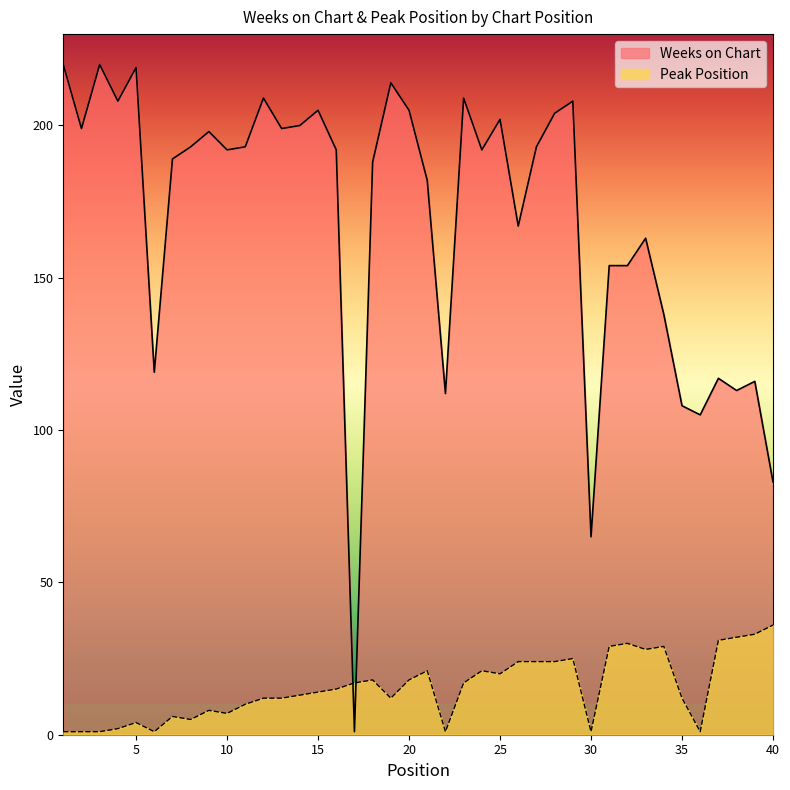

The Weeks on Chart series shows 67 at 39. True or false?

False